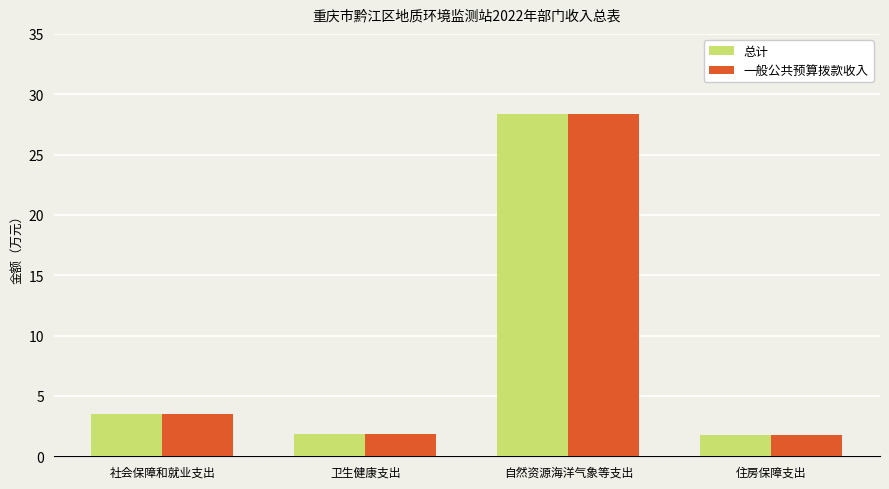

How many groups of bars are there?

4